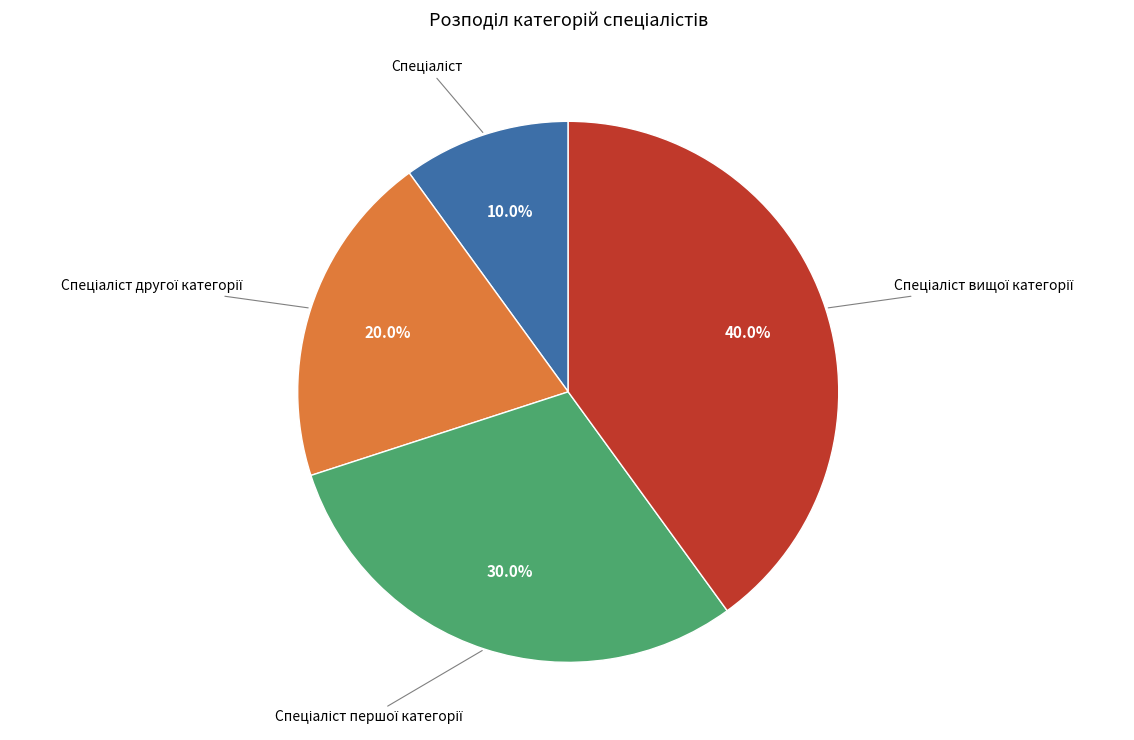

Is there a majority slice in this chart?

No